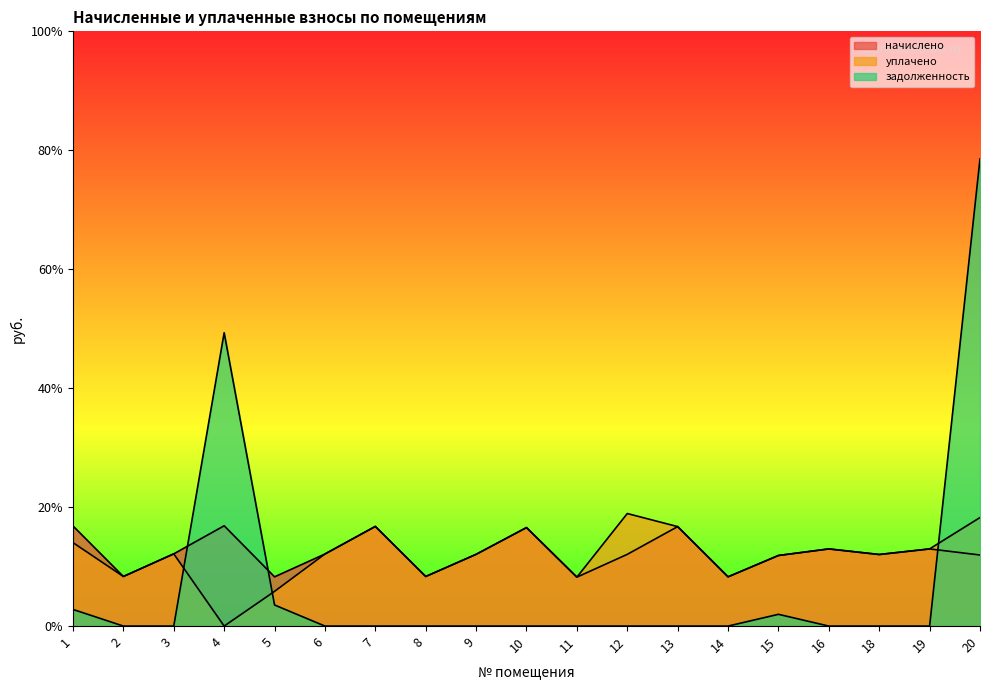

What is the difference between the уплачено values at 12 and 8?

3176.2